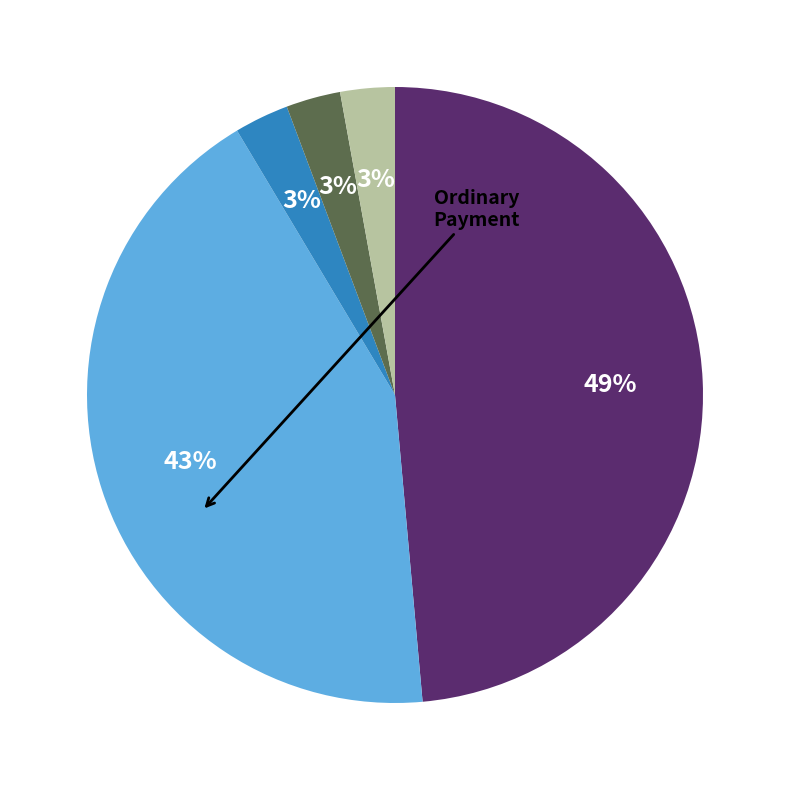

Is there any slice that represents more than half of the pie?

No